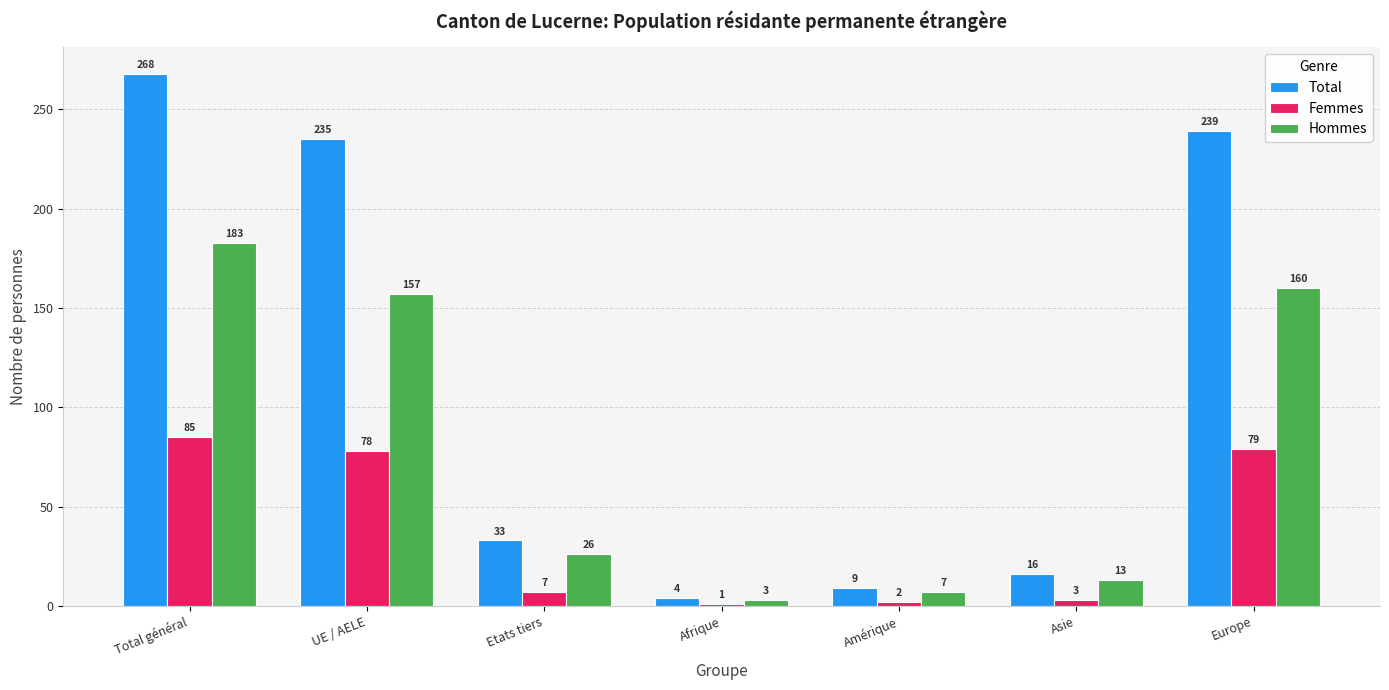

Reading left to right, extract all data points from this chart.

Total: Total général=268	UE / AELE=235	Etats tiers=33	Afrique=4	Amérique=9	Asie=16	Europe=239
Femmes: Total général=85	UE / AELE=78	Etats tiers=7	Afrique=1	Amérique=2	Asie=3	Europe=79
Hommes: Total général=183	UE / AELE=157	Etats tiers=26	Afrique=3	Amérique=7	Asie=13	Europe=160